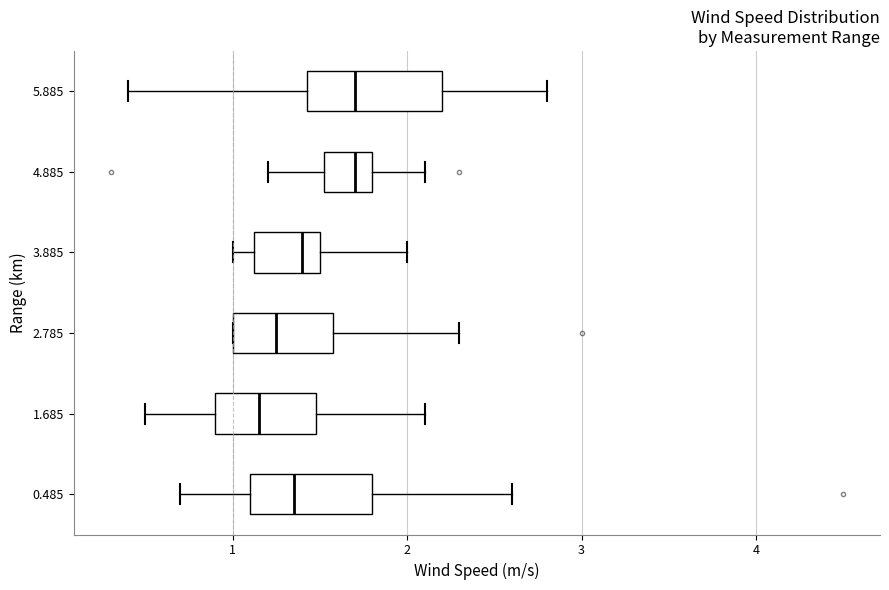

Reading bottom to top, transcribe this box plot: for each box, give where its median line is, the range the box spans, and where its two whiskers end, as read against the x-axis. The values are not printed on the chart, so give them approximately, as read against the axis.

0.485: median 1.4, box 1.1 to 1.8, whiskers 0.7 to 2.6
1.685: median 1.2, box 0.9 to 1.5, whiskers 0.5 to 2.1
2.785: median 1.3, box 1.0 to 1.6, whiskers 1.0 to 2.3
3.885: median 1.4, box 1.1 to 1.5, whiskers 1.0 to 2.0
4.885: median 1.7, box 1.5 to 1.8, whiskers 1.2 to 2.1
5.885: median 1.7, box 1.4 to 2.2, whiskers 0.4 to 2.8